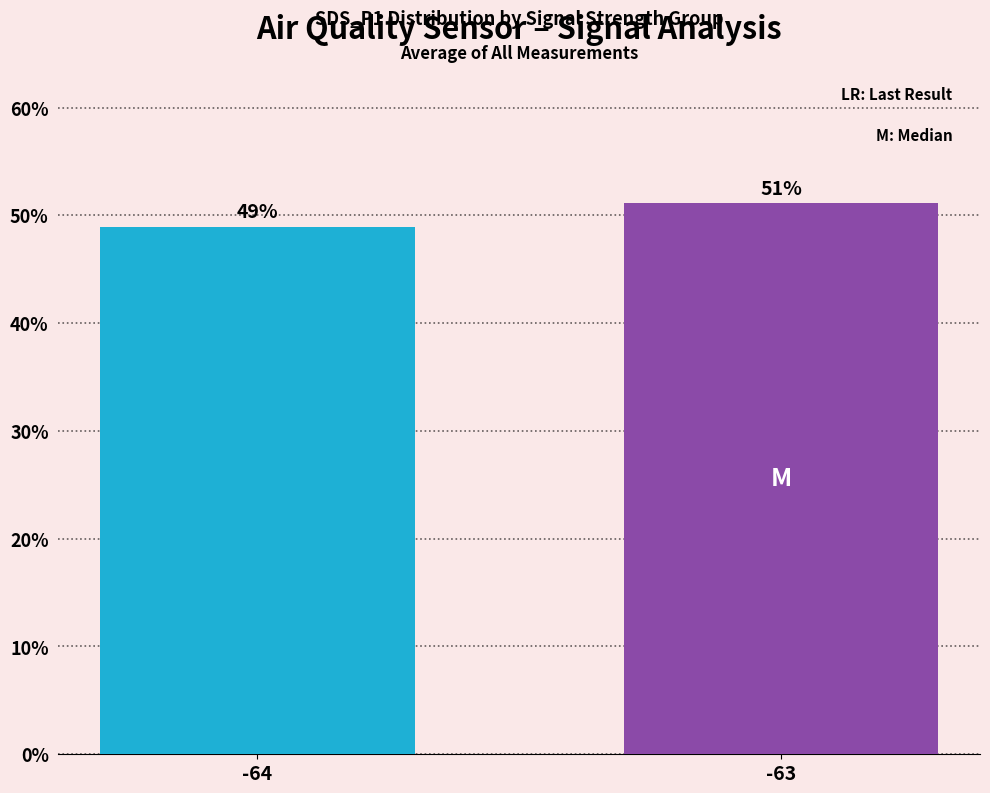

The chart shows a value of 19.7 at -63. True or false?

False